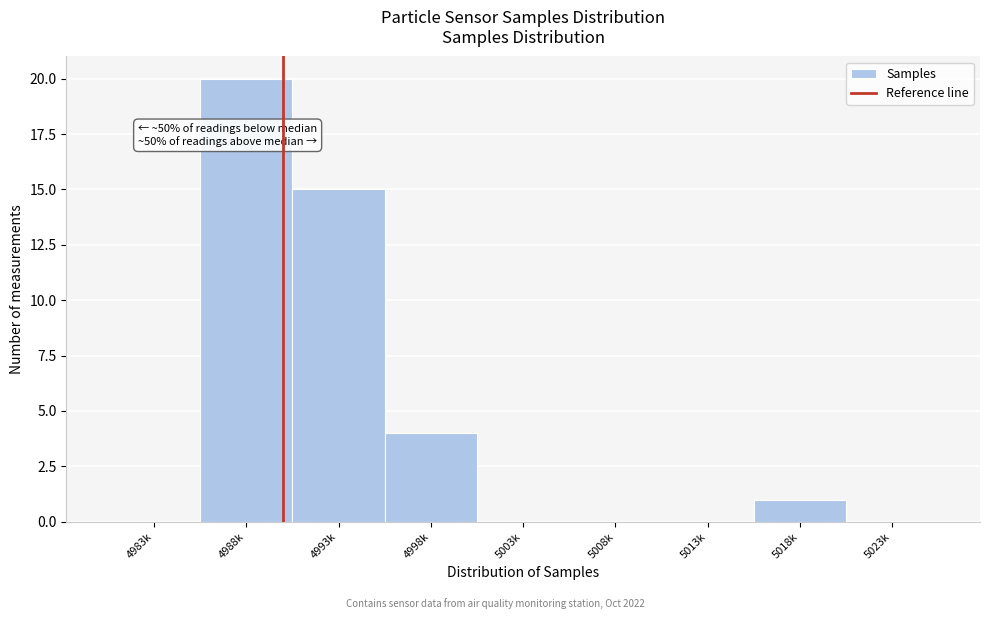

Reading right to left, what are all the values shown in this chart?

5023k=0	5018k=1	5013k=0	5008k=0	5003k=0	4998k=4	4993k=15	4988k=20	4983k=0